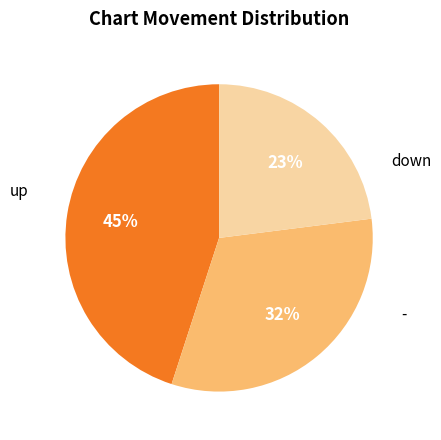

To the nearest percent, what is the difference between the largest and smallest slice percentages?

22%